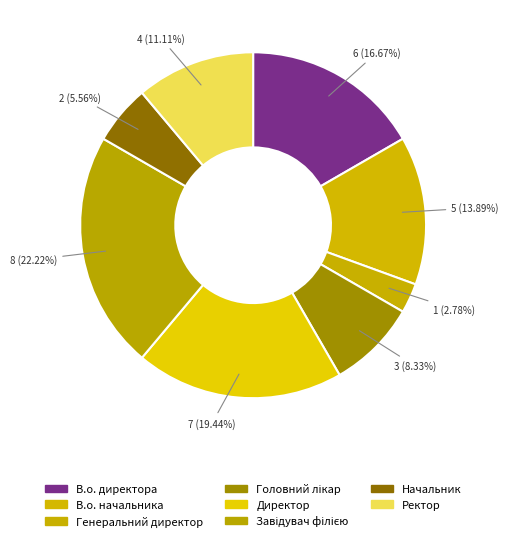

How many segments does this pie chart have?

8